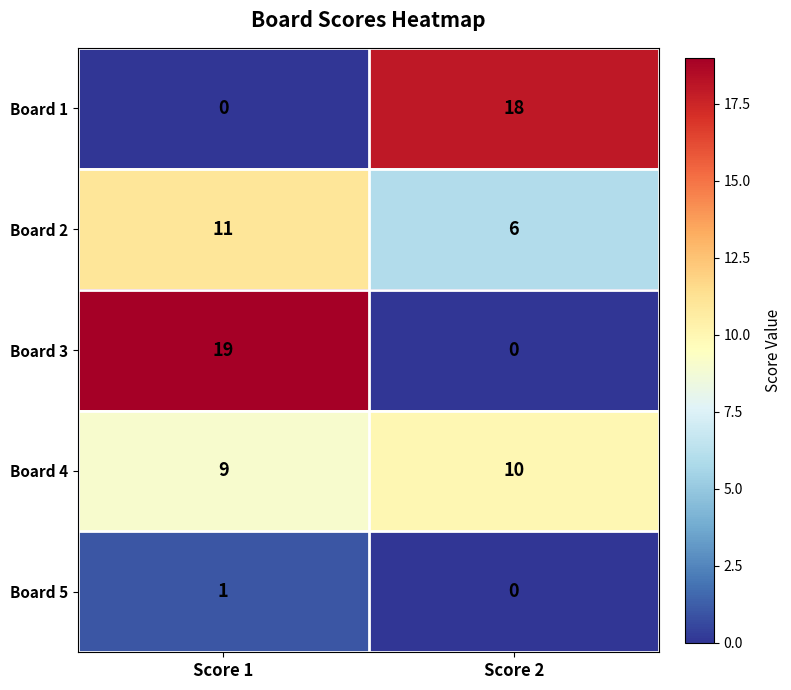

What is the sum of the Board 4 values at Score 1 and Score 2?

19